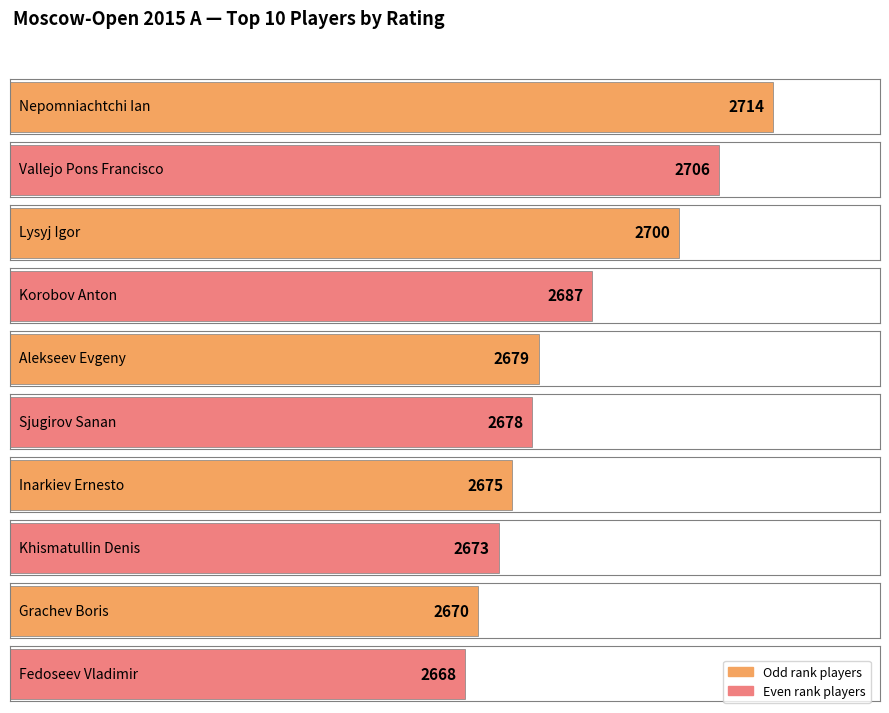

True or false: the data shows 4006 at Vallejo Pons Francisco.

False